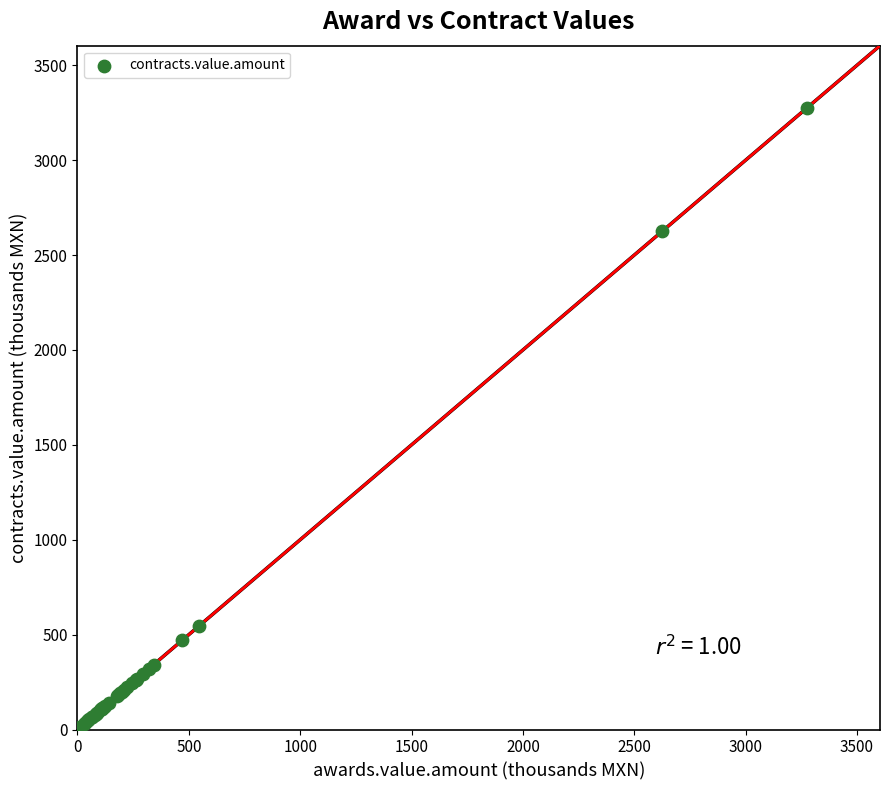

What Y value in the scatter plot is closest to 1638?

2625.4